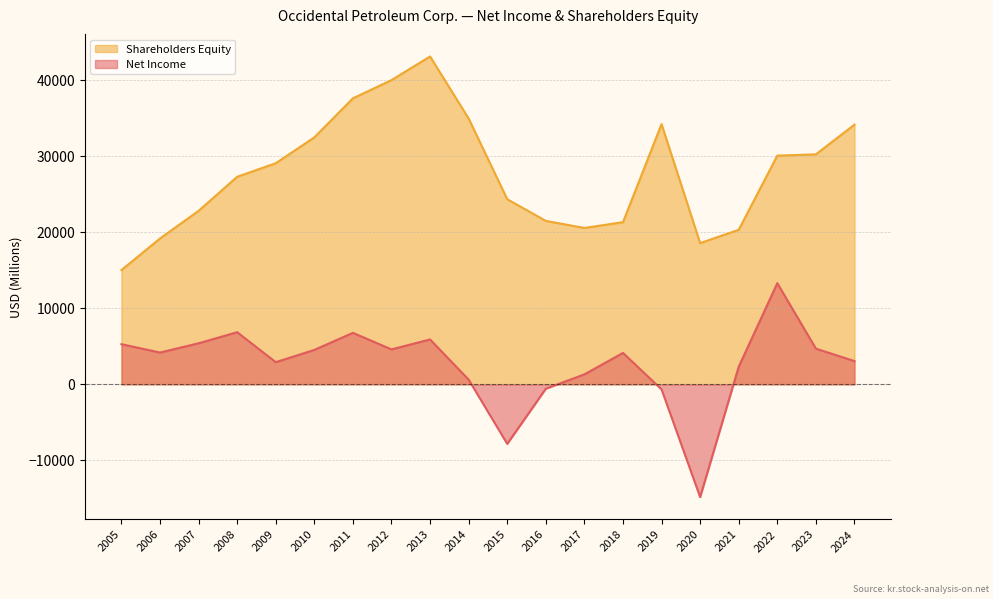

Which label corresponds to the smallest value in the chart?

2020